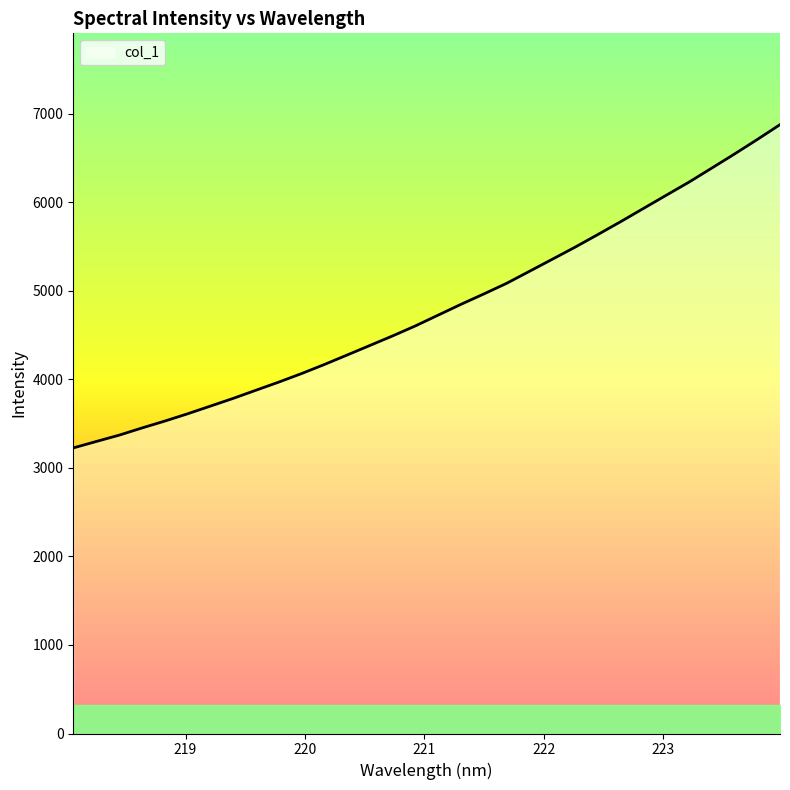

What is the smallest value displayed?

3226.0